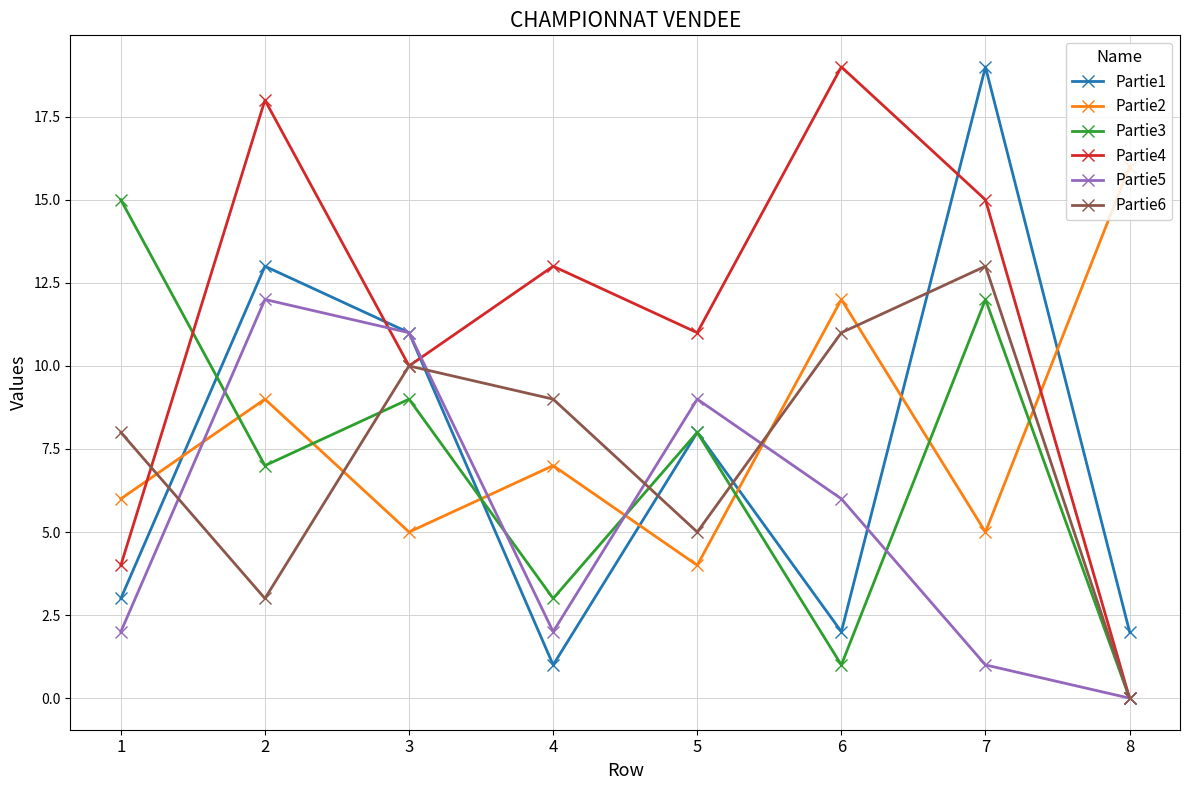

Is the value of Partie3 at 5 greater than the value of Partie5 at 6?

Yes